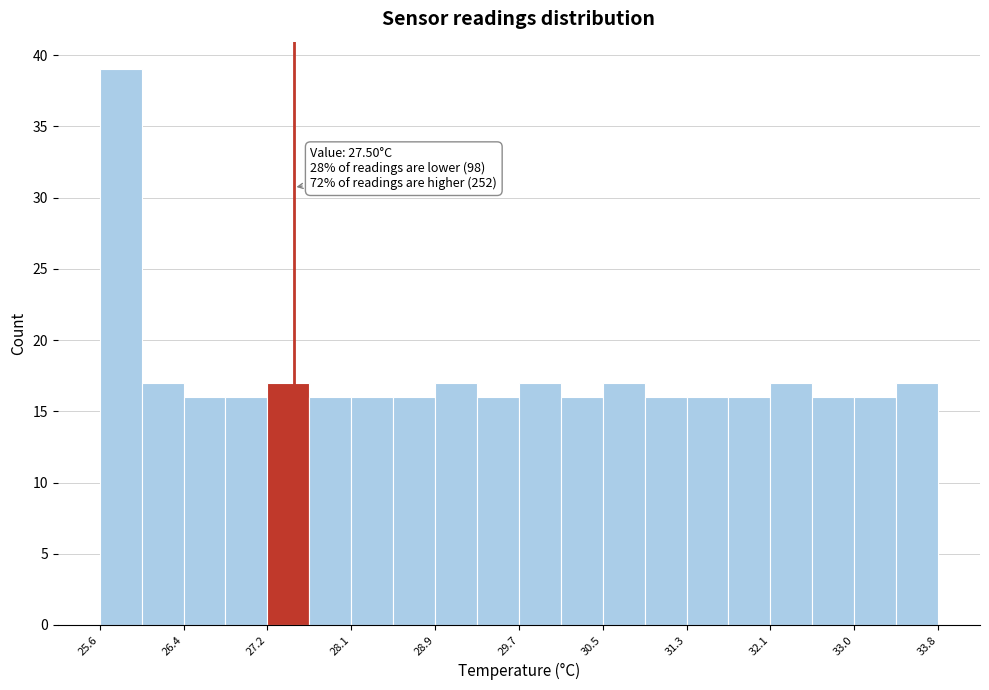

Over which range of the x-axis is the bar tallest?

25.6 to 26.0